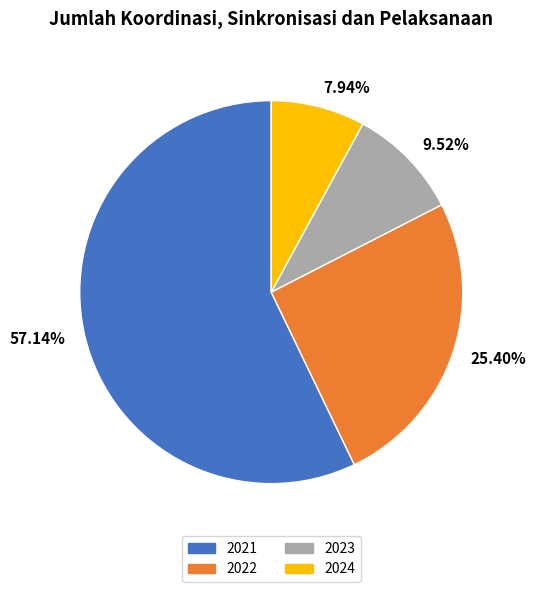

To the nearest percent, what is the difference between the 2024 and 2023 slice percentages?

2%